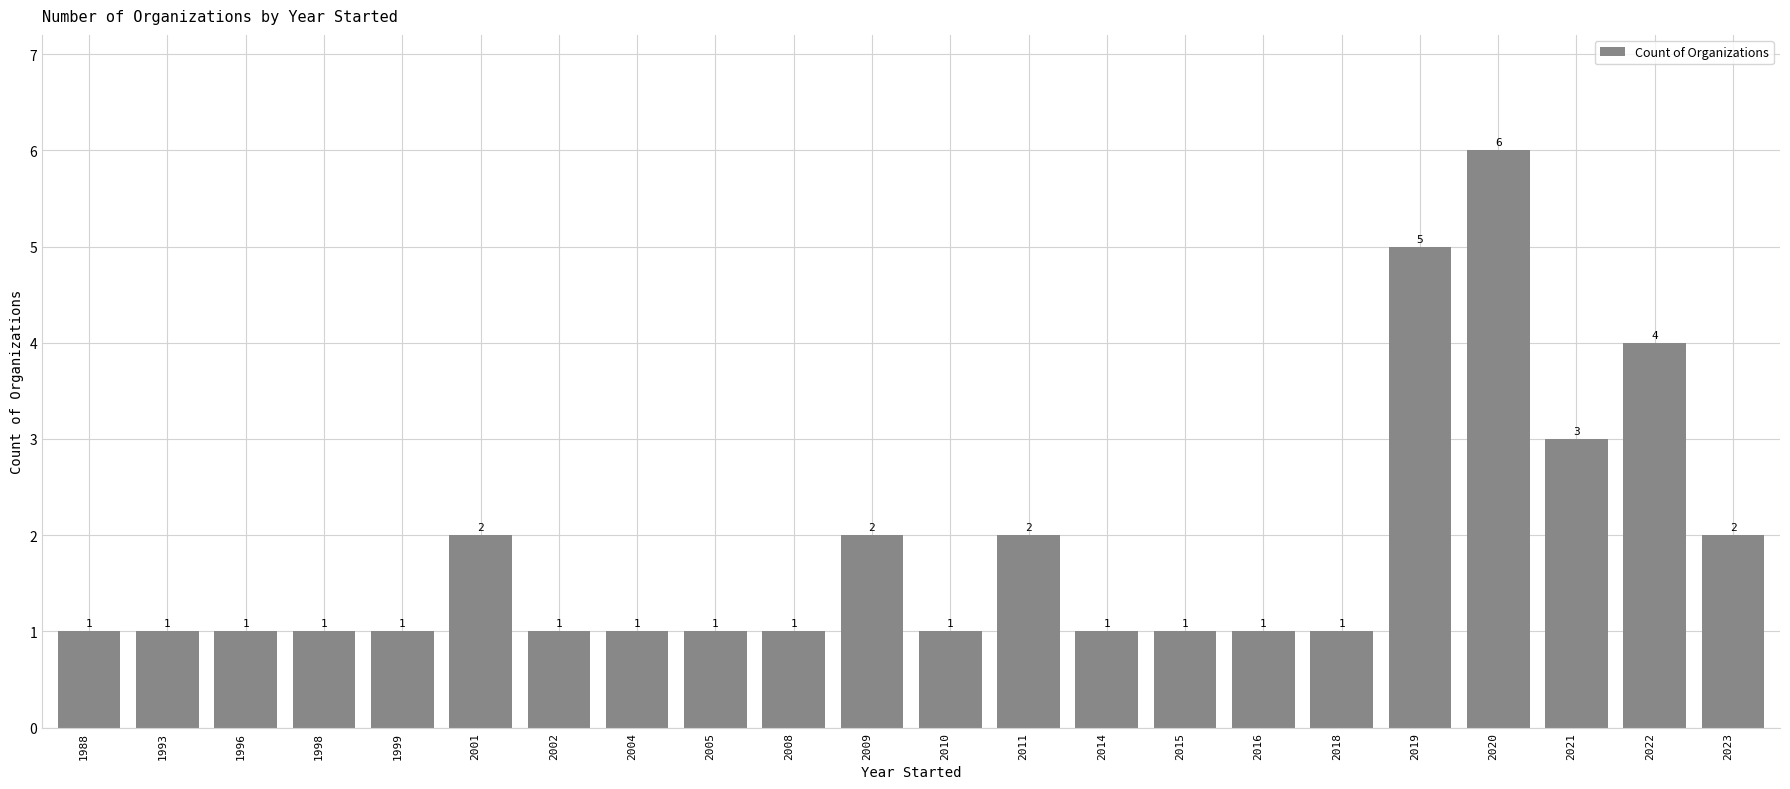

What is the ratio of the value at 2018 to the value at 1996?

1.0